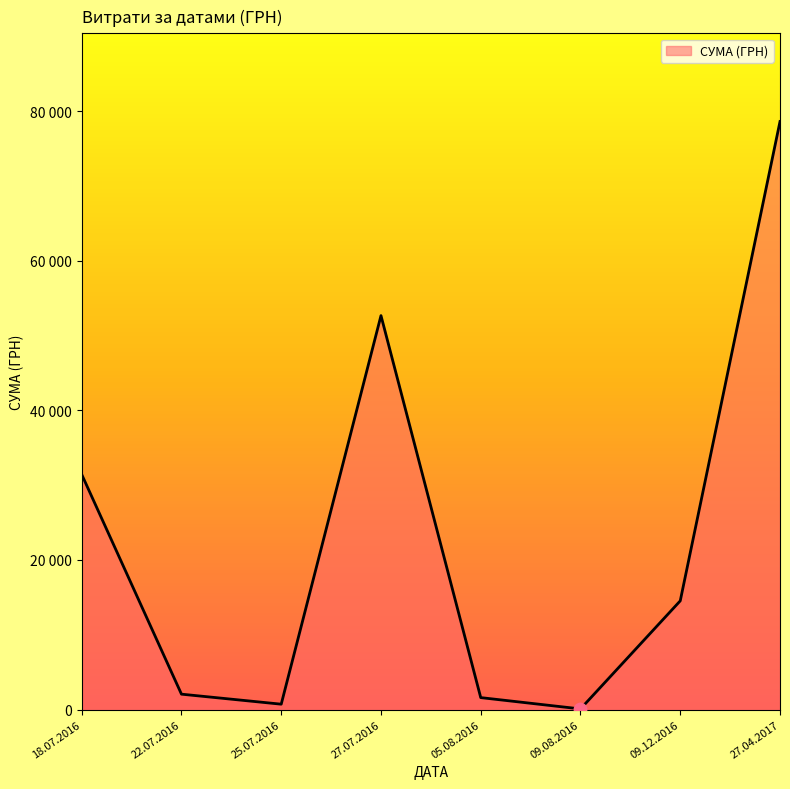

Which has a higher value, 27.07.2016 or 05.08.2016?

27.07.2016